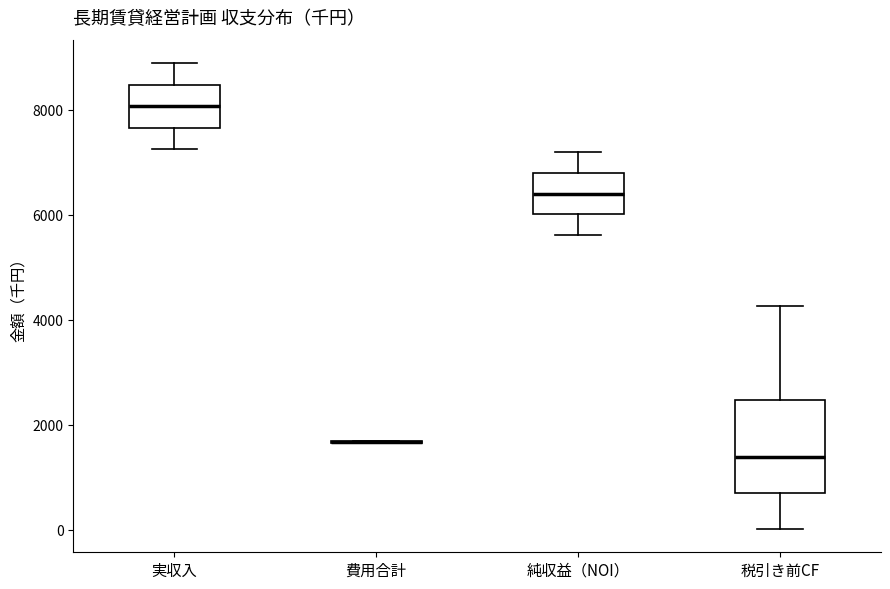

Where is the lower edge of the box for 純収益（NOI） on the y-axis? The values are not printed on the chart, so give them approximately, as read against the axis.

6000